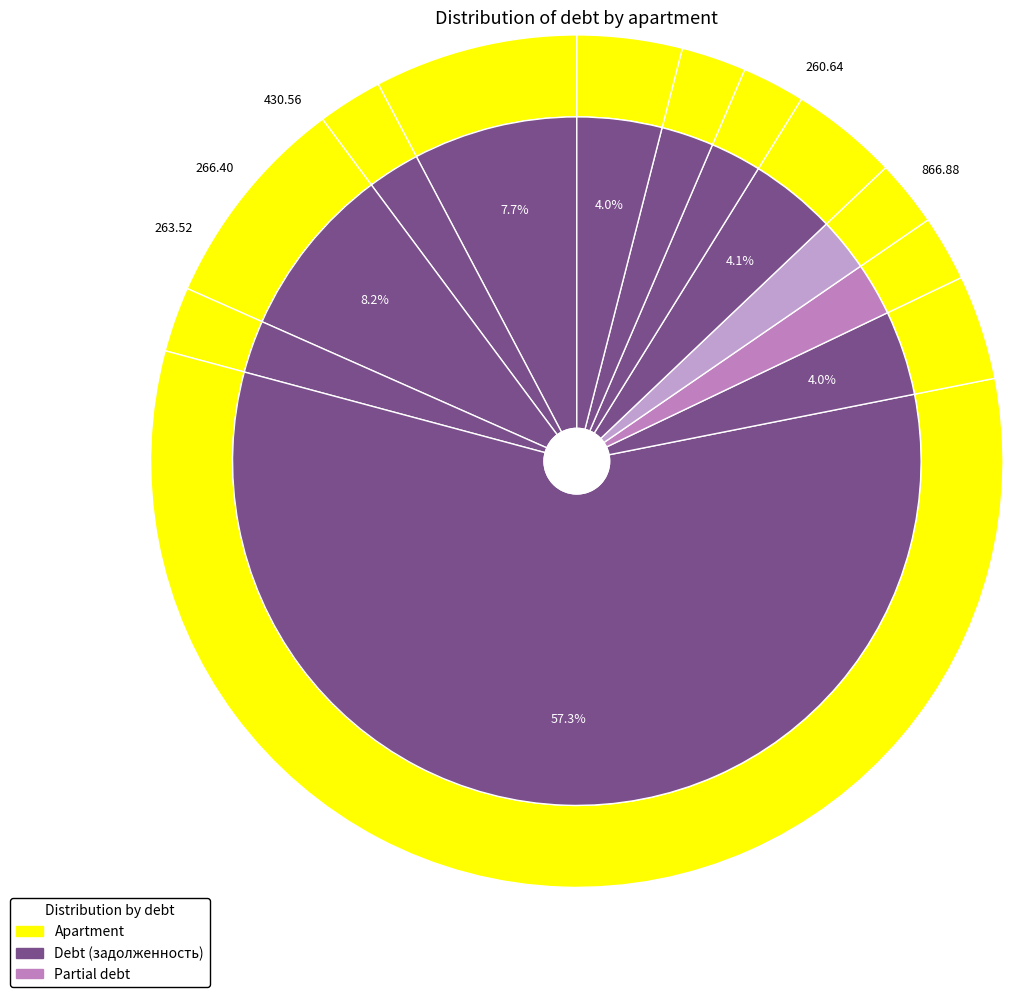

Is it true that 5 is 67% of the pie?

False